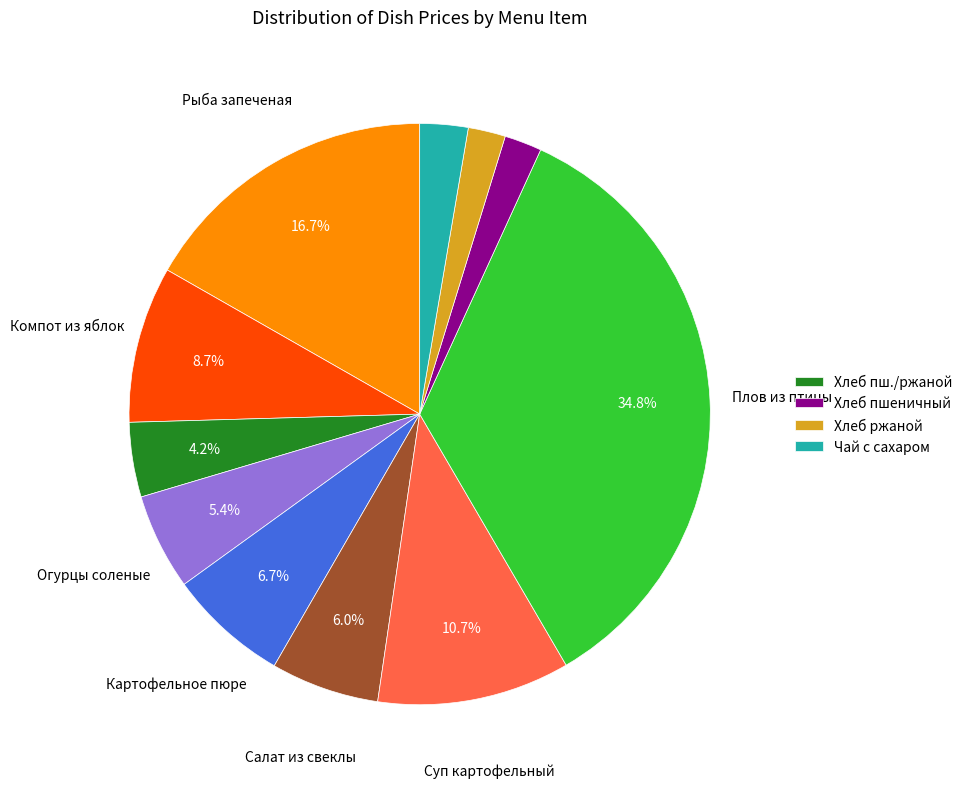

Is there a majority slice in this chart?

No